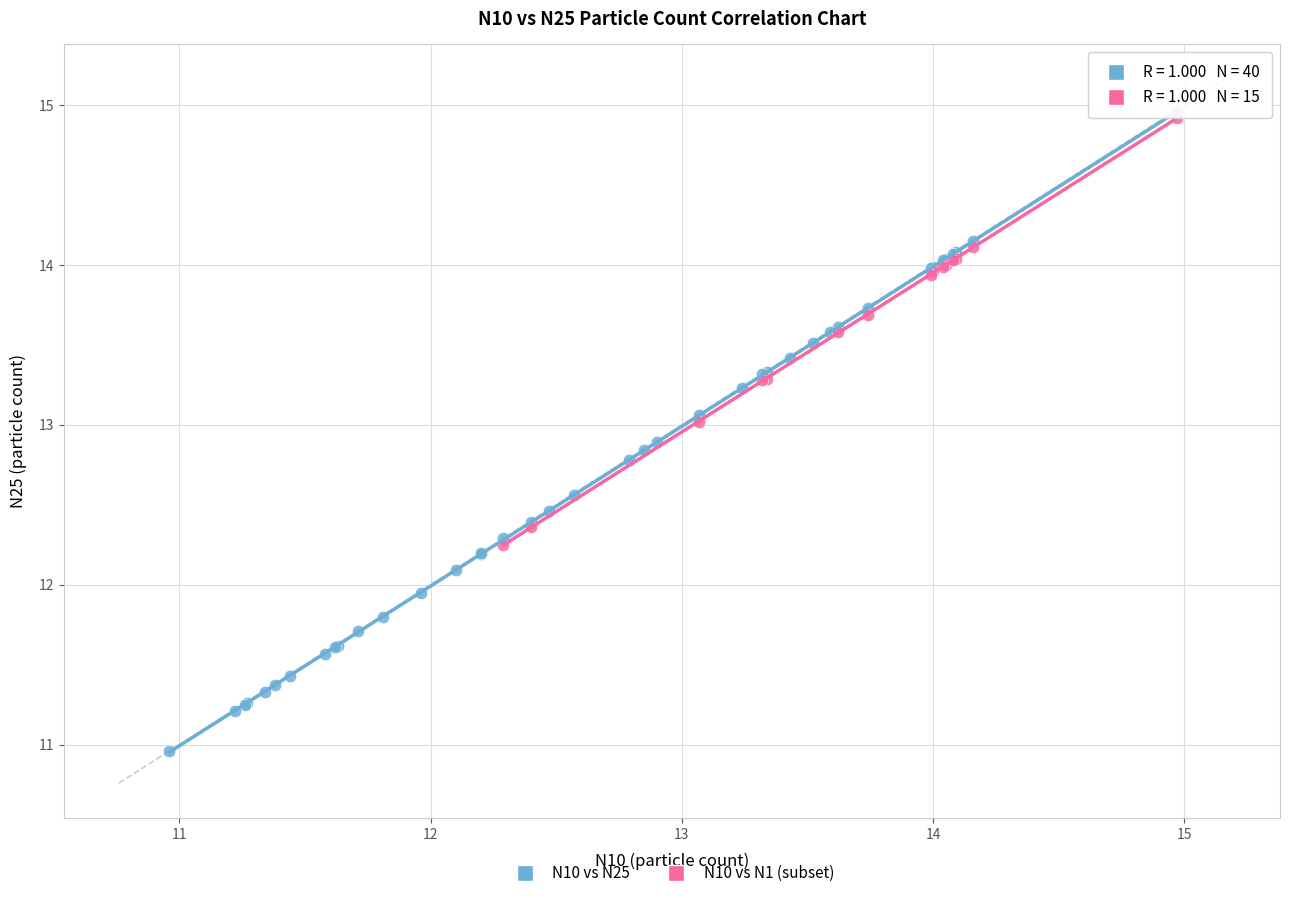

Which series reaches the minimum Y coordinate?

N10 vs N25